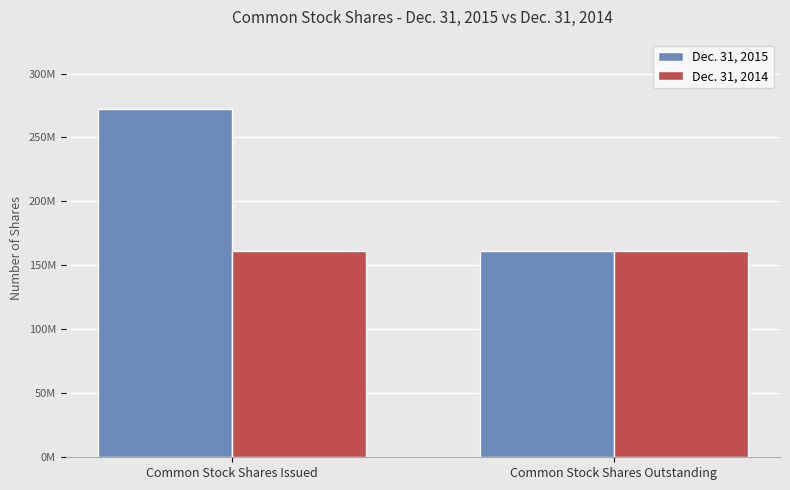

Are the bars horizontal?

No